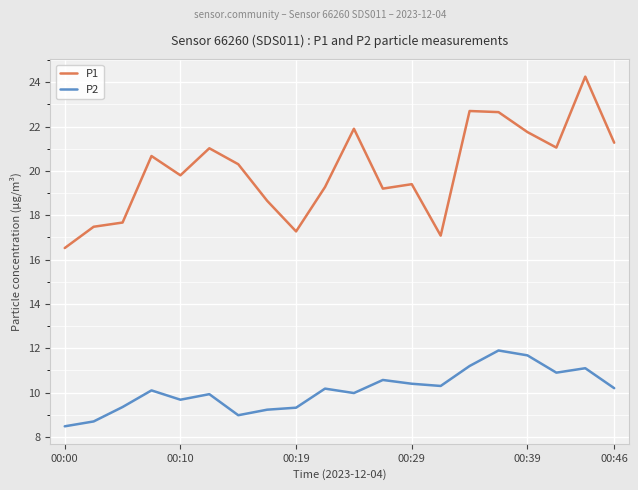

What is the difference between the maximum and minimum values in the P1 series?

7.7